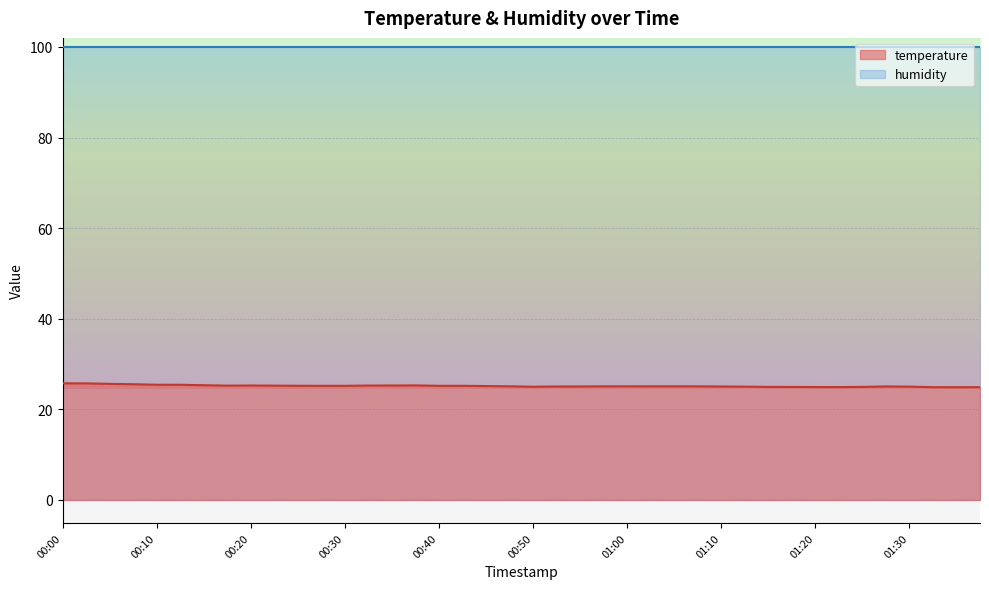

How many points are lower than both their immediate neighbors (excluding endpoints)?

5